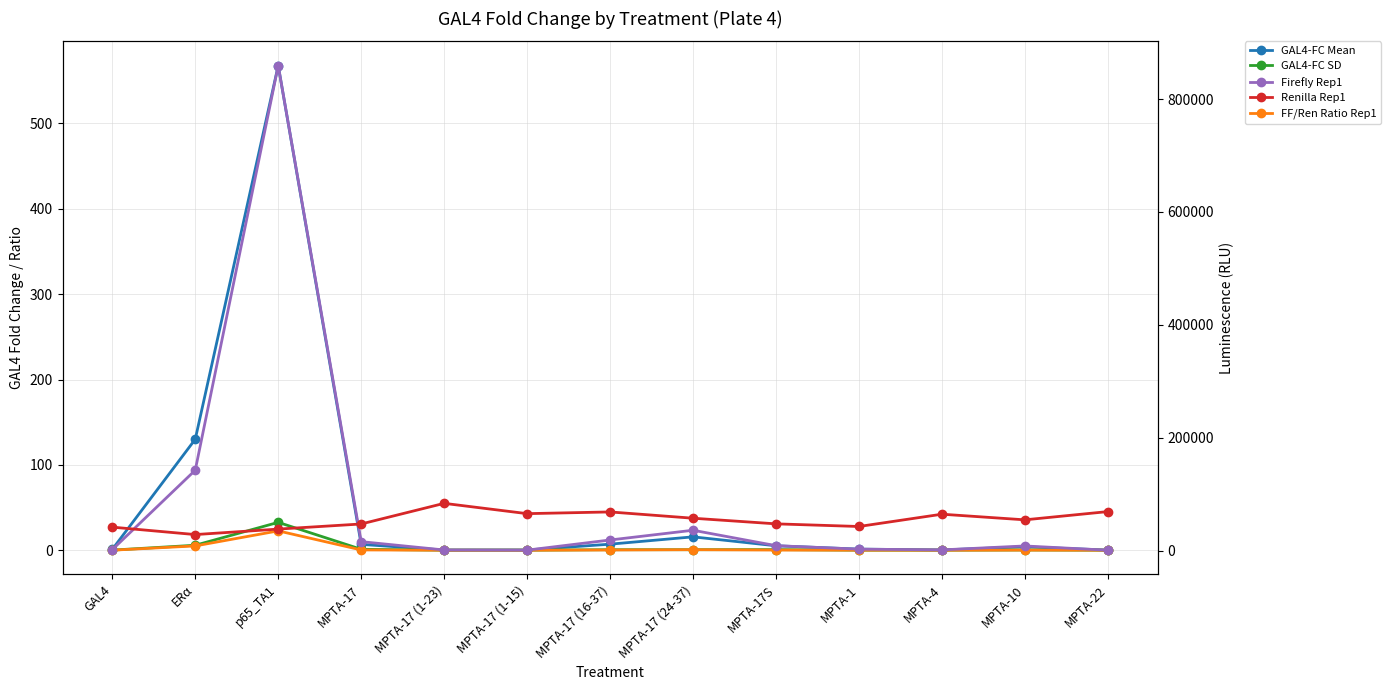

What is the average value of the Firefly Rep1 series?

84297.5